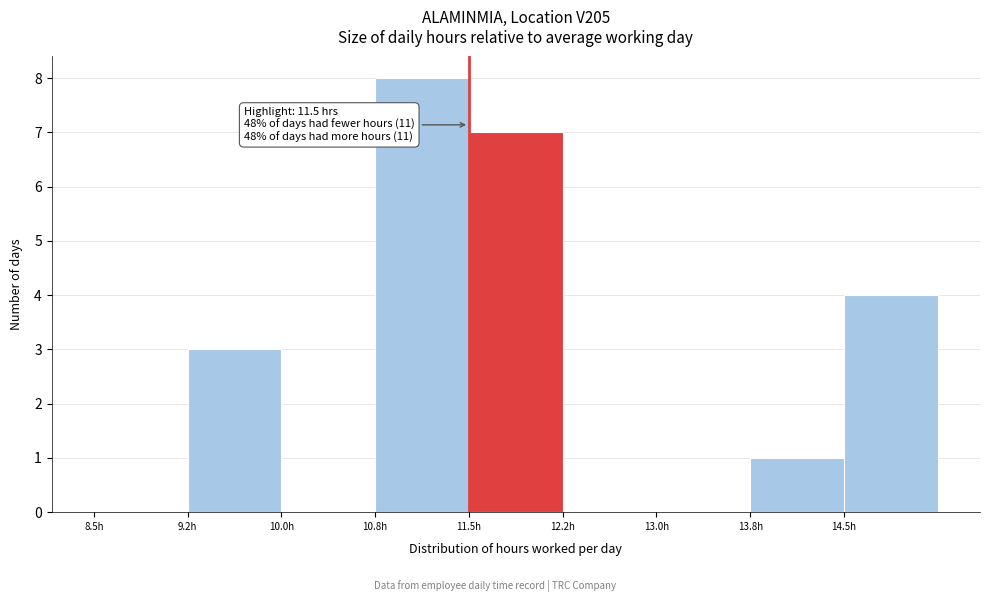

Over which range of the x-axis is the bar tallest?

10.75 to 11.50